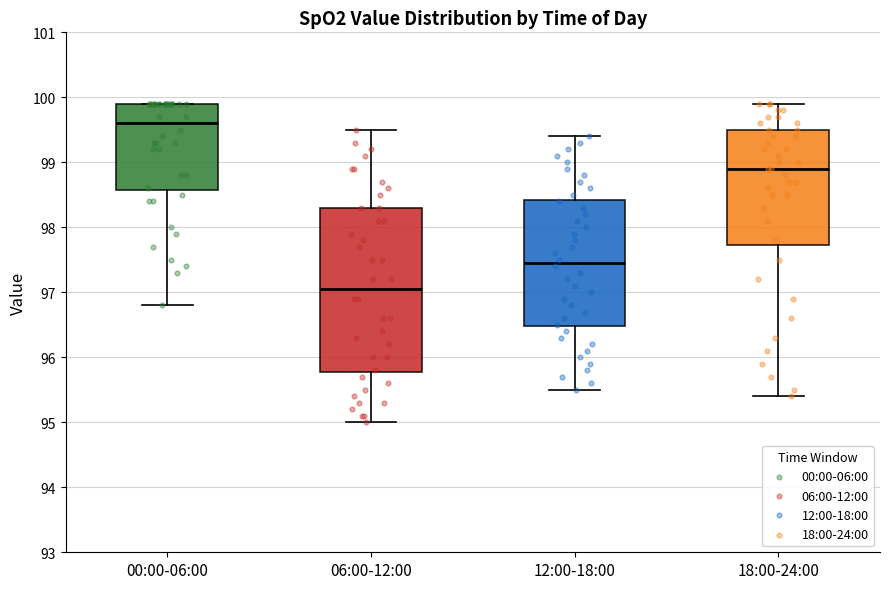

Which box's median line is the lowest?

06:00-12:00